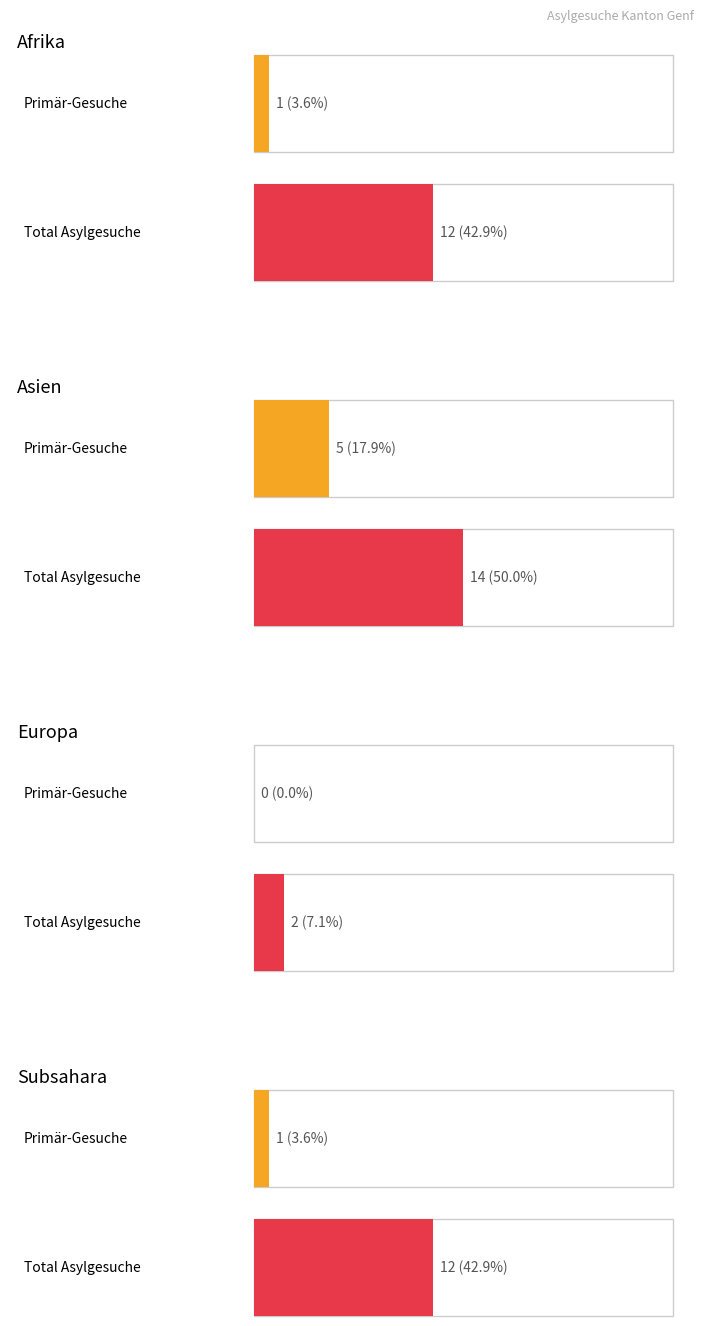

The Total Asylgesuche series shows 24 at Asien. True or false?

False